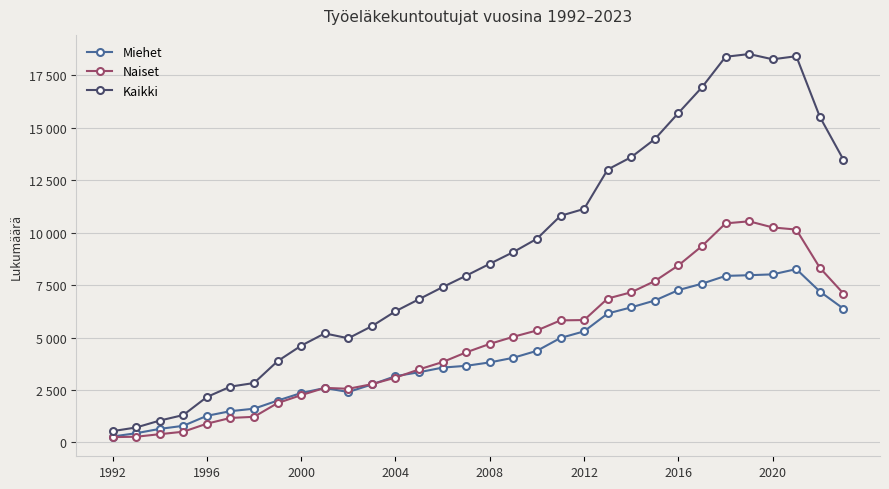

What are all the series names shown in the legend?

Miehet, Naiset, Kaikki